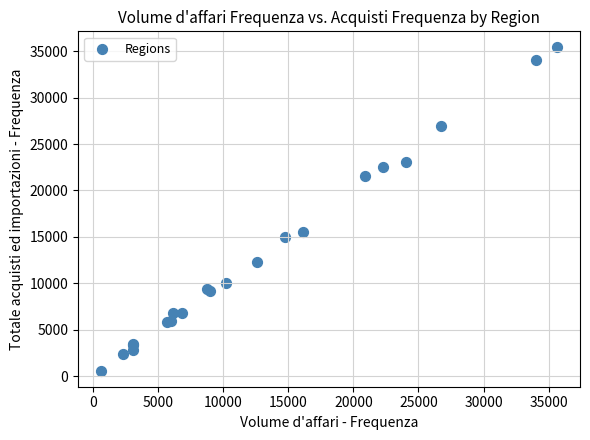

What Y value in the scatter plot is closest to 18002?

15541